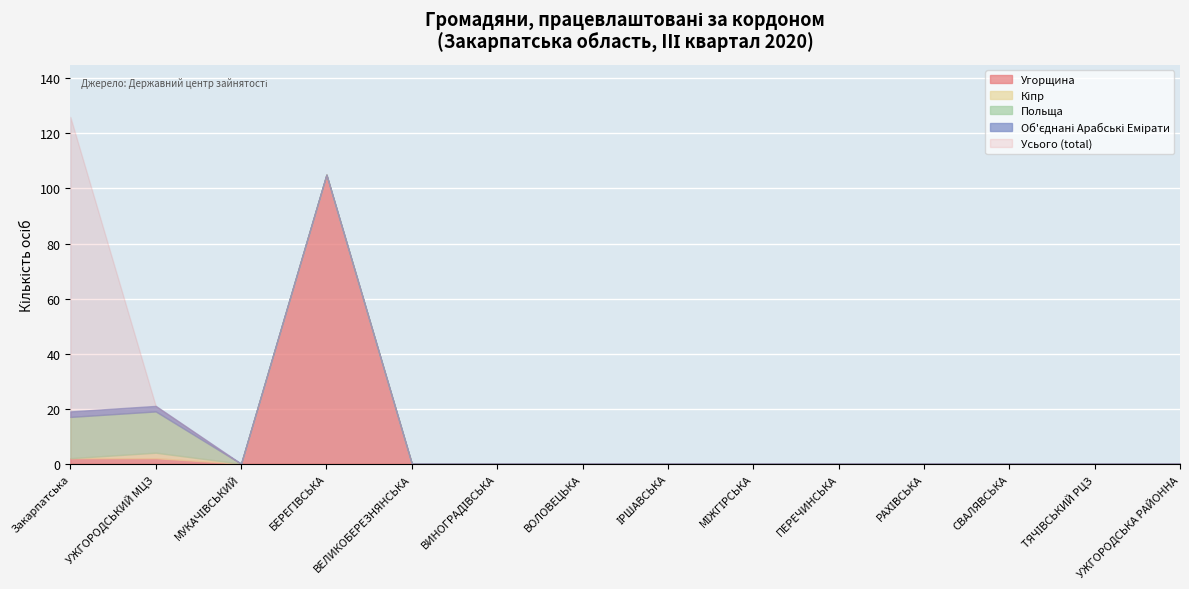

The Угорщина series shows 45 at СВАЛЯВСЬКА. True or false?

False